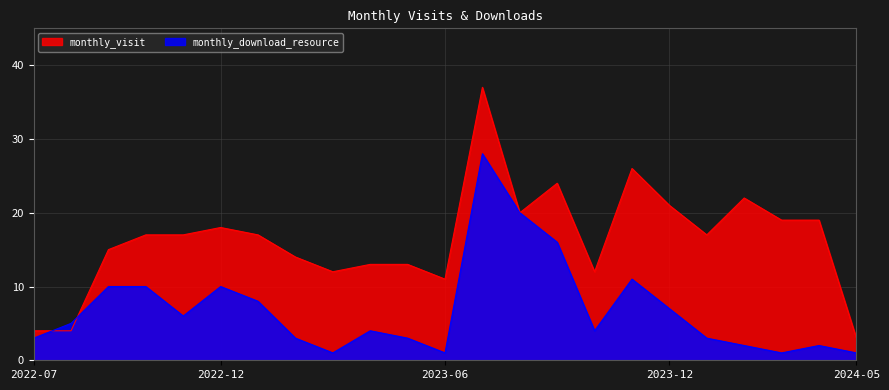

Is the value of monthly_visit at 2023-02 greater than the value of monthly_download_resource at 2022-09?

Yes